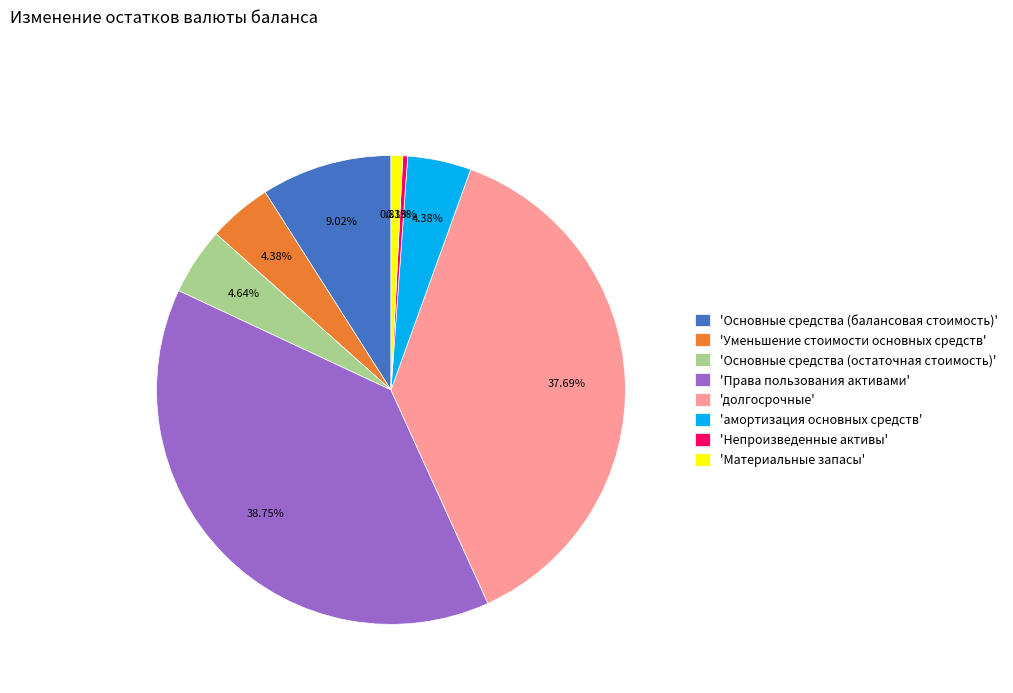

To the nearest percent, what is the difference between the largest and smallest slice percentages?

38%